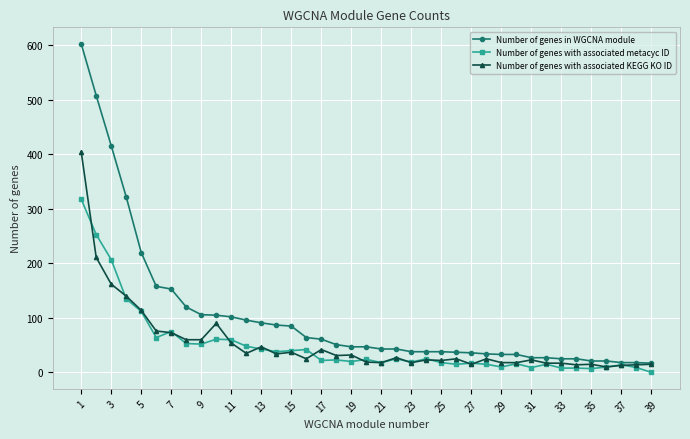

Which series has the largest range (max minus min)?

Number of genes in WGCNA module